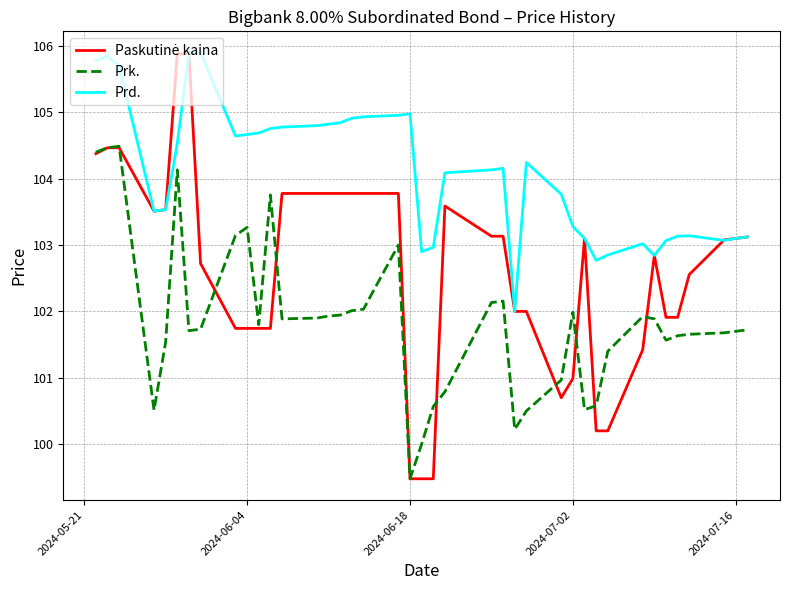

What is the highest value of the Prd. series?

105.9